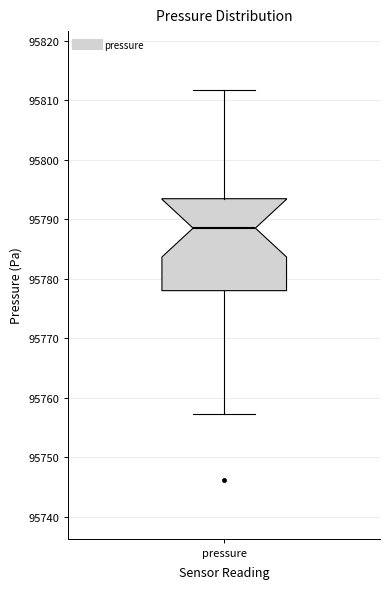

Transcribe this box plot: give where the median line is, the range the box spans, and where the two whiskers end, as read against the y-axis. The values are not printed on the chart, so give them approximately, as read against the axis.

median 95789, box 95778 to 95793, whiskers 95757 to 95812